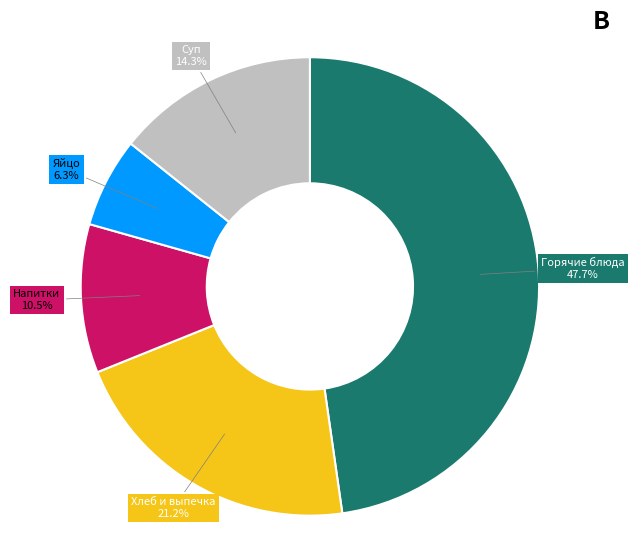

Is there any slice that represents more than half of the pie?

No